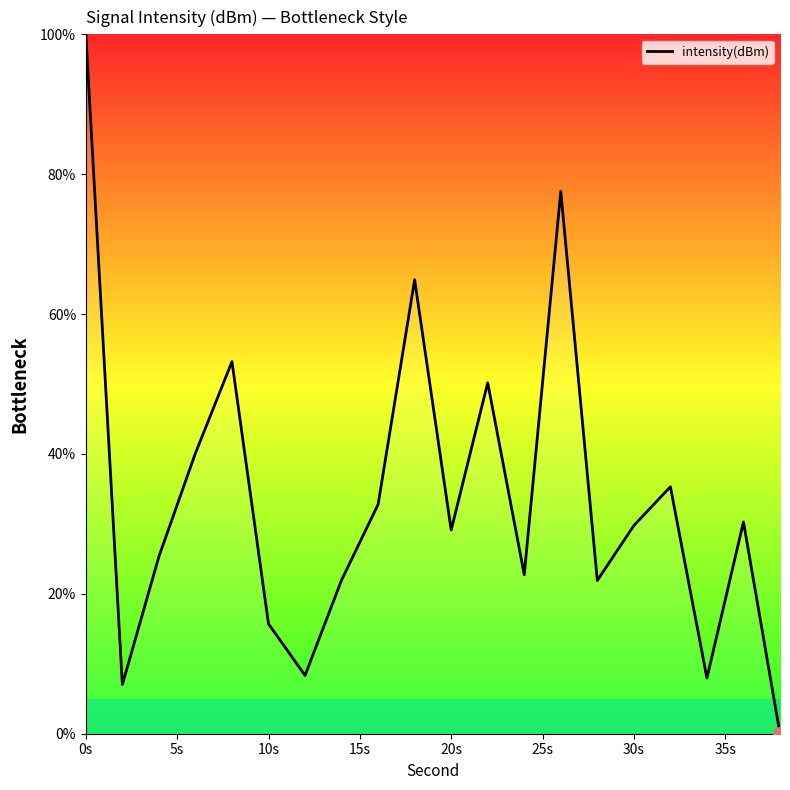

What is the difference between the maximum and minimum values?

100.0